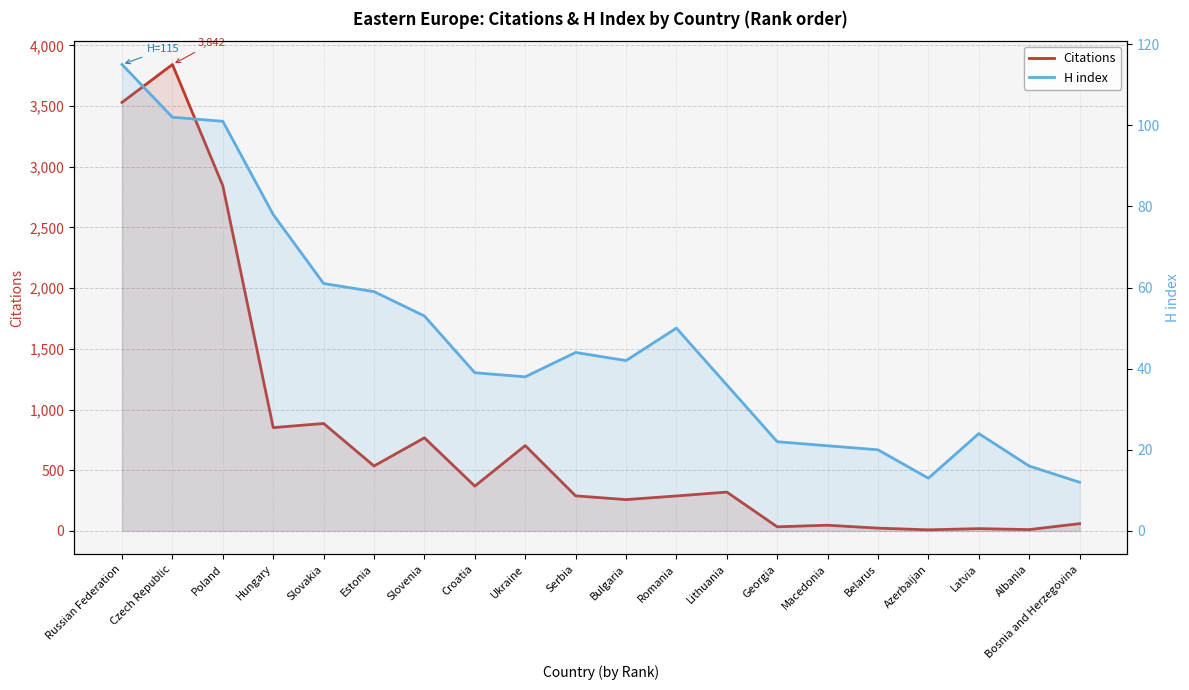

Between Czech Republic and Slovakia, which series saw the biggest shift?

Citations